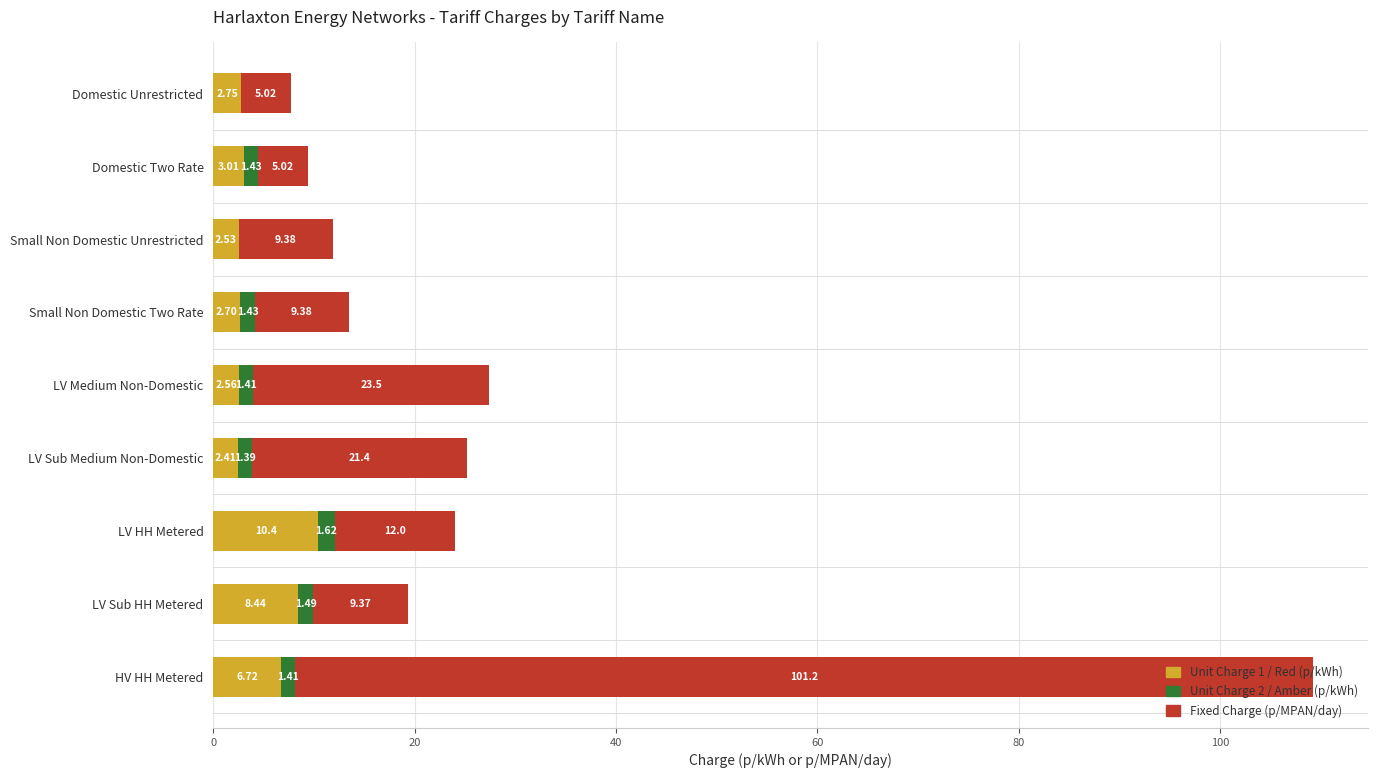

What is the total value across all series at LV Sub HH Metered?

19.3